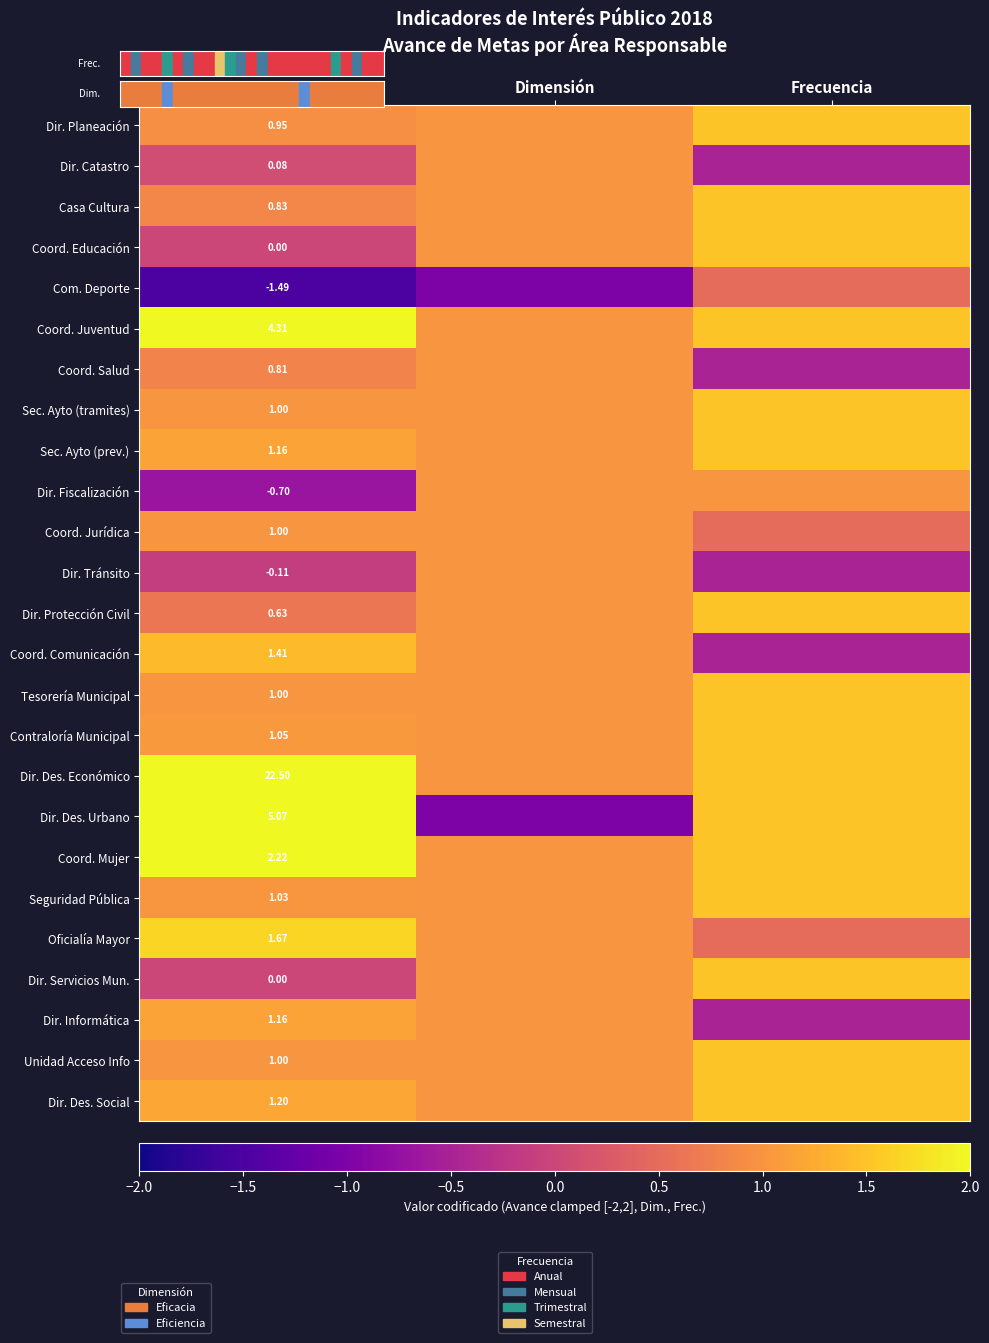

The Coord. Salud series shows 1.0 at Dimensión. True or false?

True